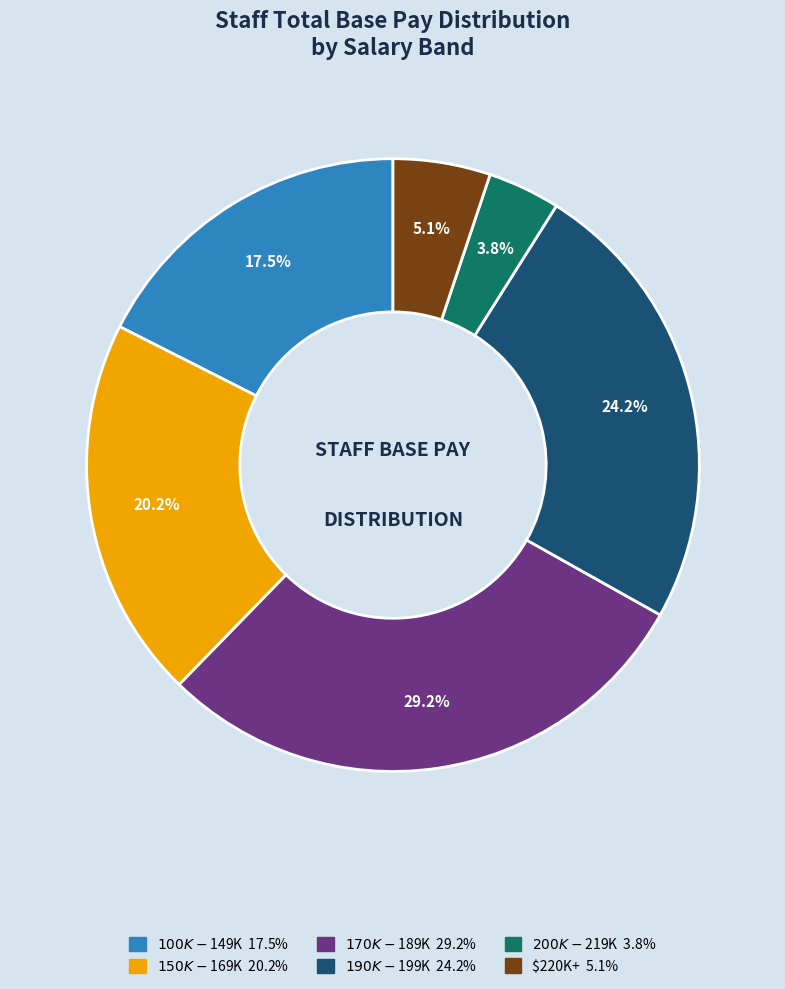

Is there any slice that represents more than half of the pie?

No